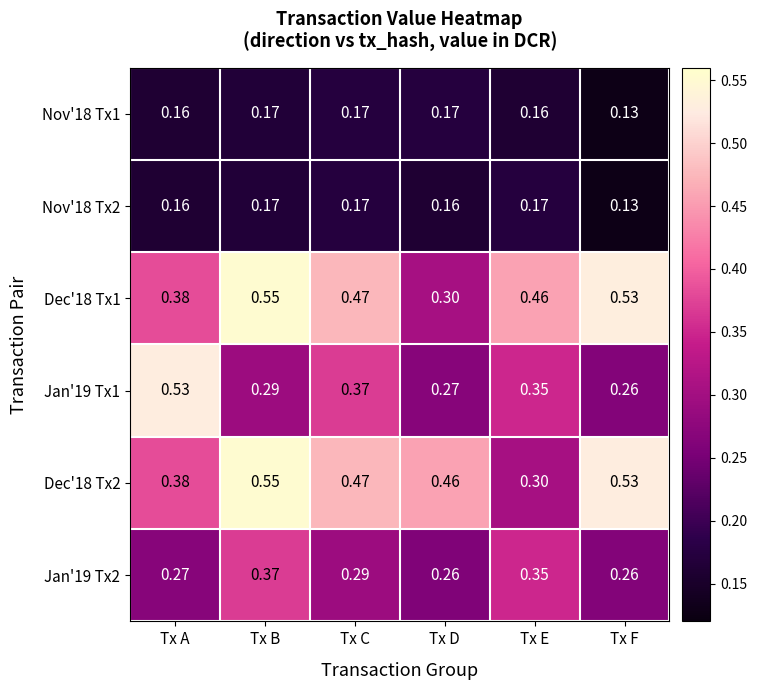

Rank the categories by Jan'19 Tx1 value from lowest to highest.

Tx F, Tx D, Tx B, Tx E, Tx C, Tx A